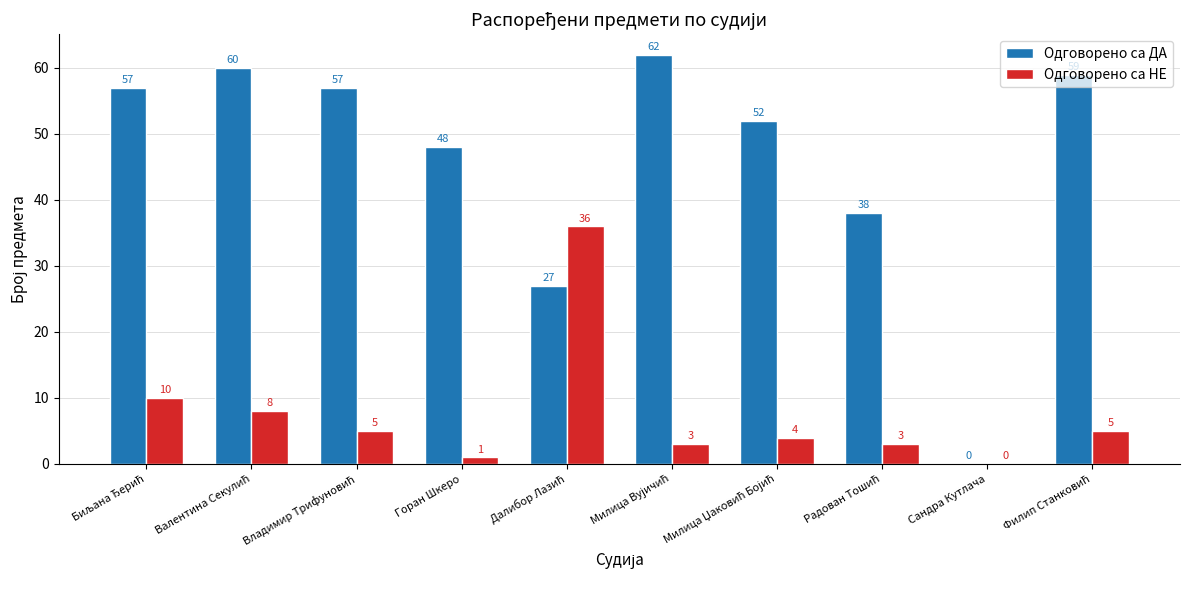

True or false: Одговорено са ДА has a value of 25 at Горан Шкеро.

False